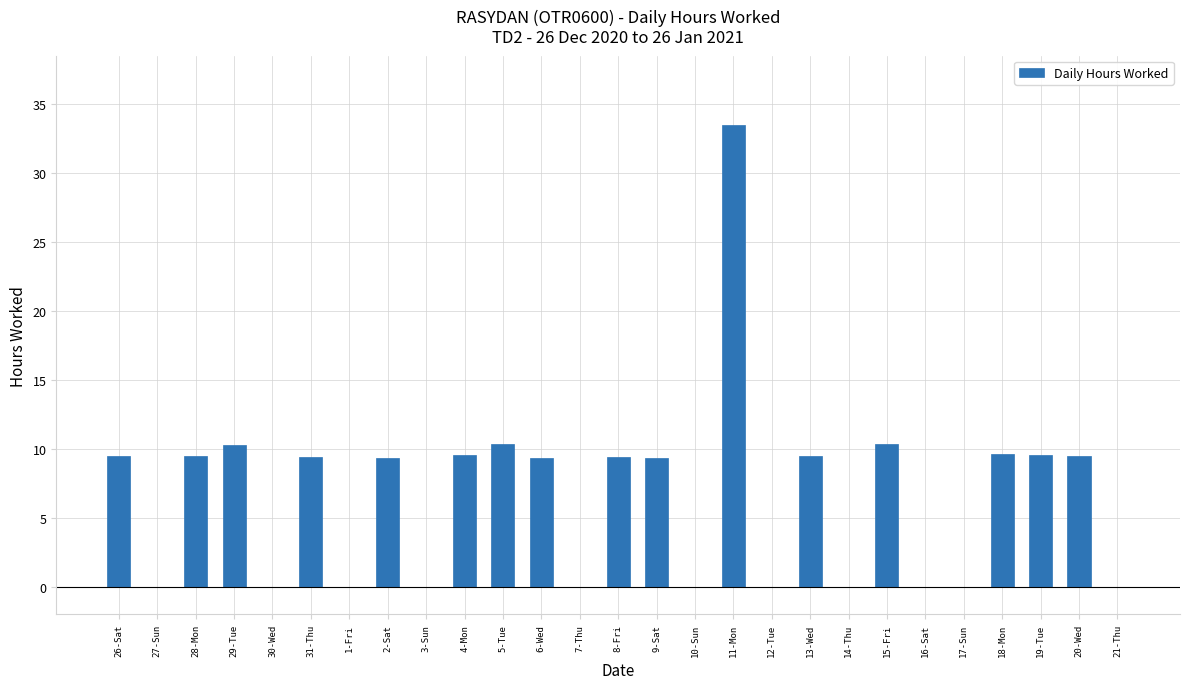

What is the change in value from 18-Mon to 21-Thu?

-9.6